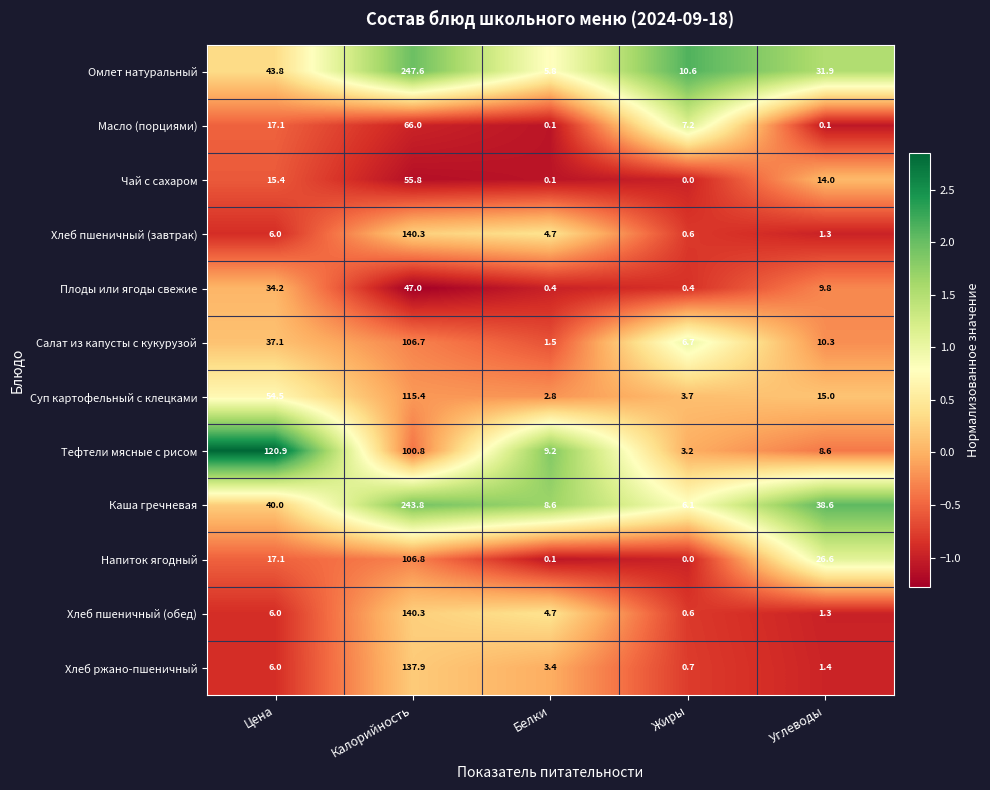

What is the difference between the highest and lowest values at Жиры?

10.6